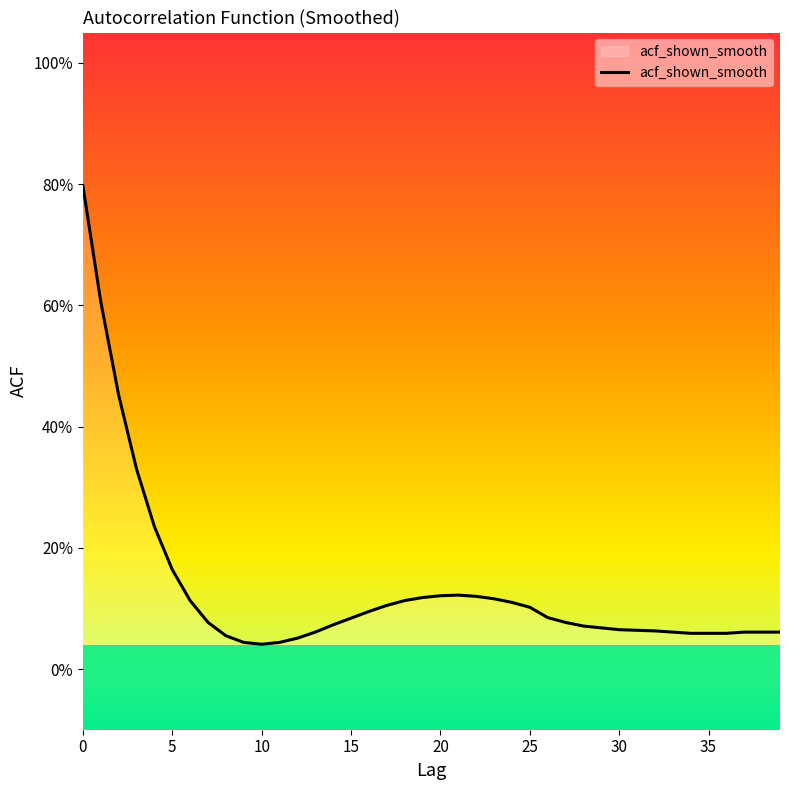

What is the label of the 30th point from the left?

29